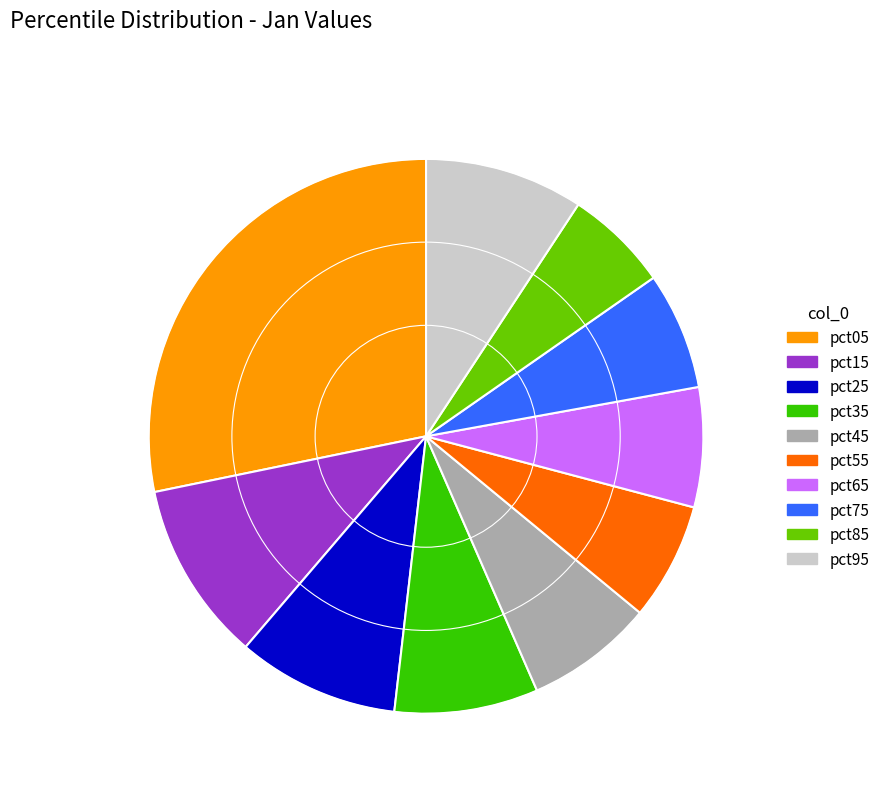

Do pct75 and pct35 together represent more than half of the pie?

No